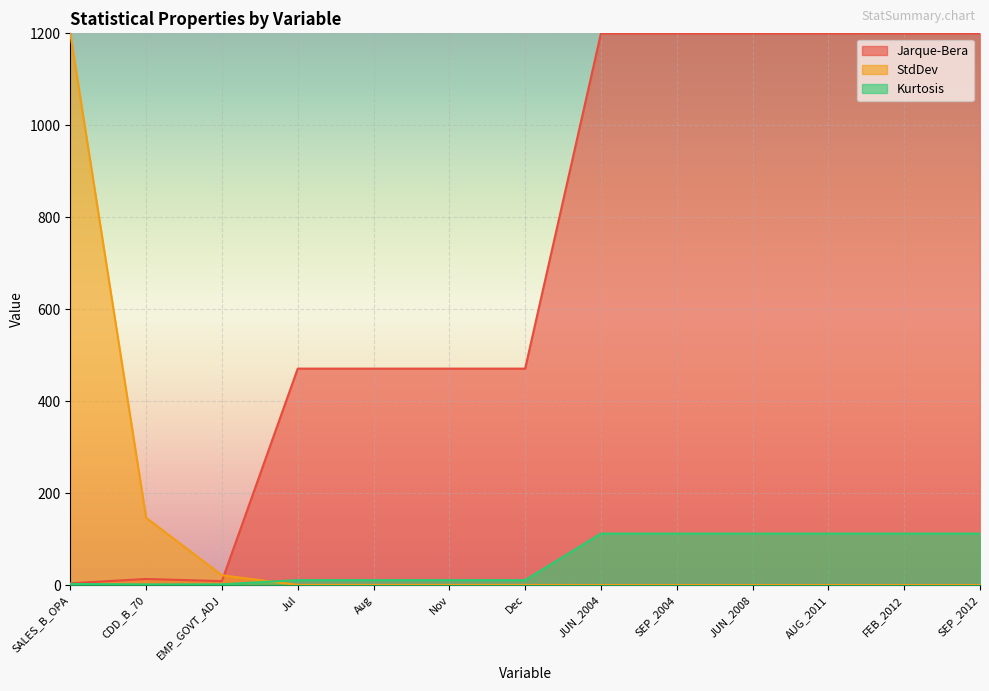

What position from the right is Aug?

9